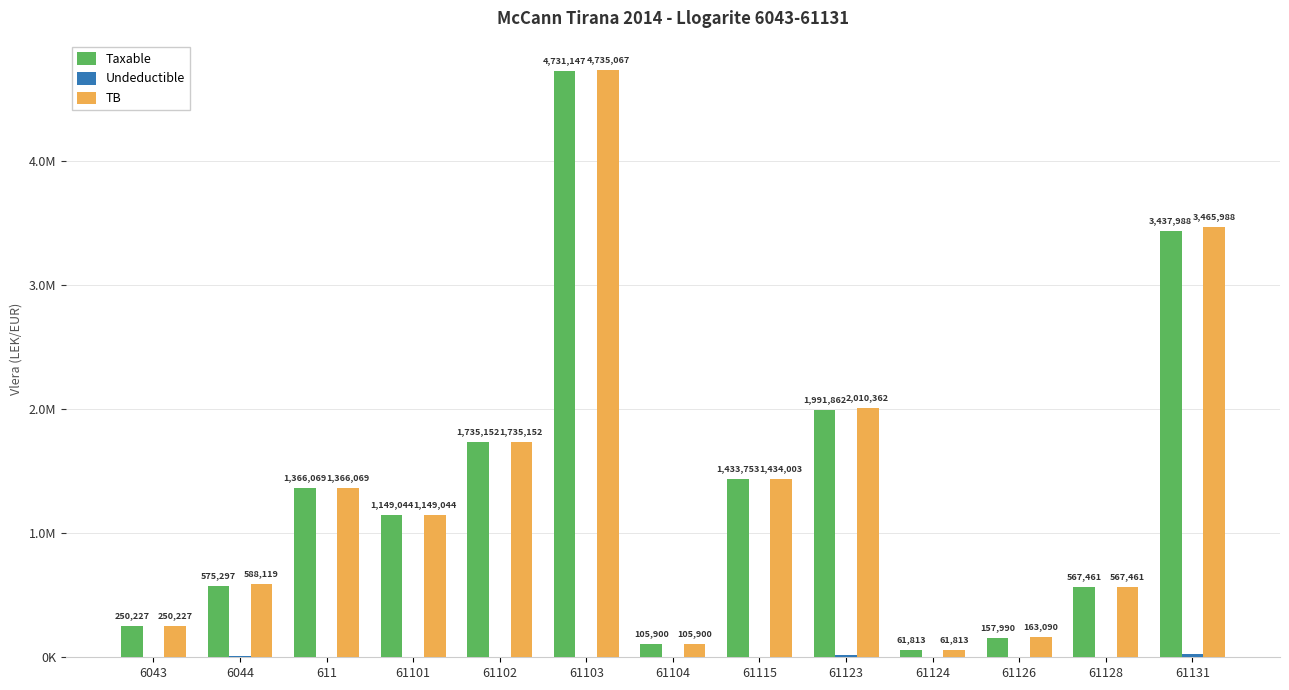

How many data points does each series have?

13